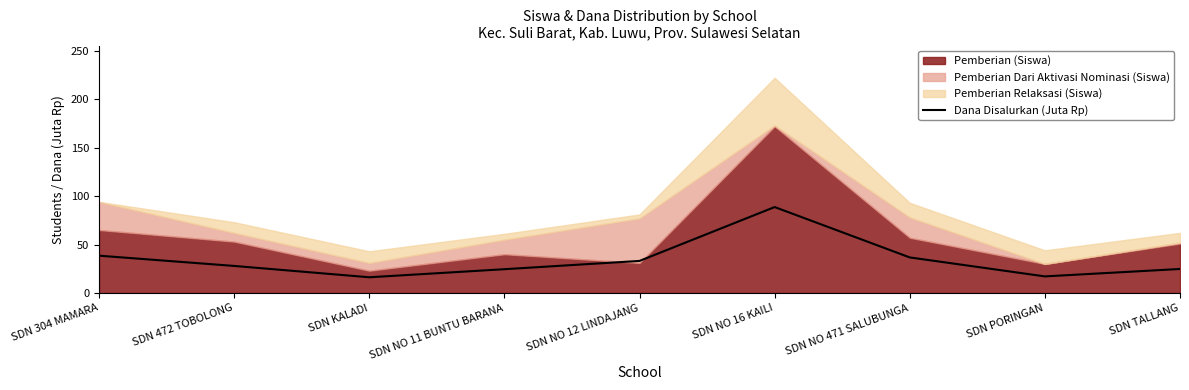

Reading left to right, transcribe all the data shown in this chart.

38.5	27.9	16.2	24.5	33.1	88.7	36.7	17.1	24.8